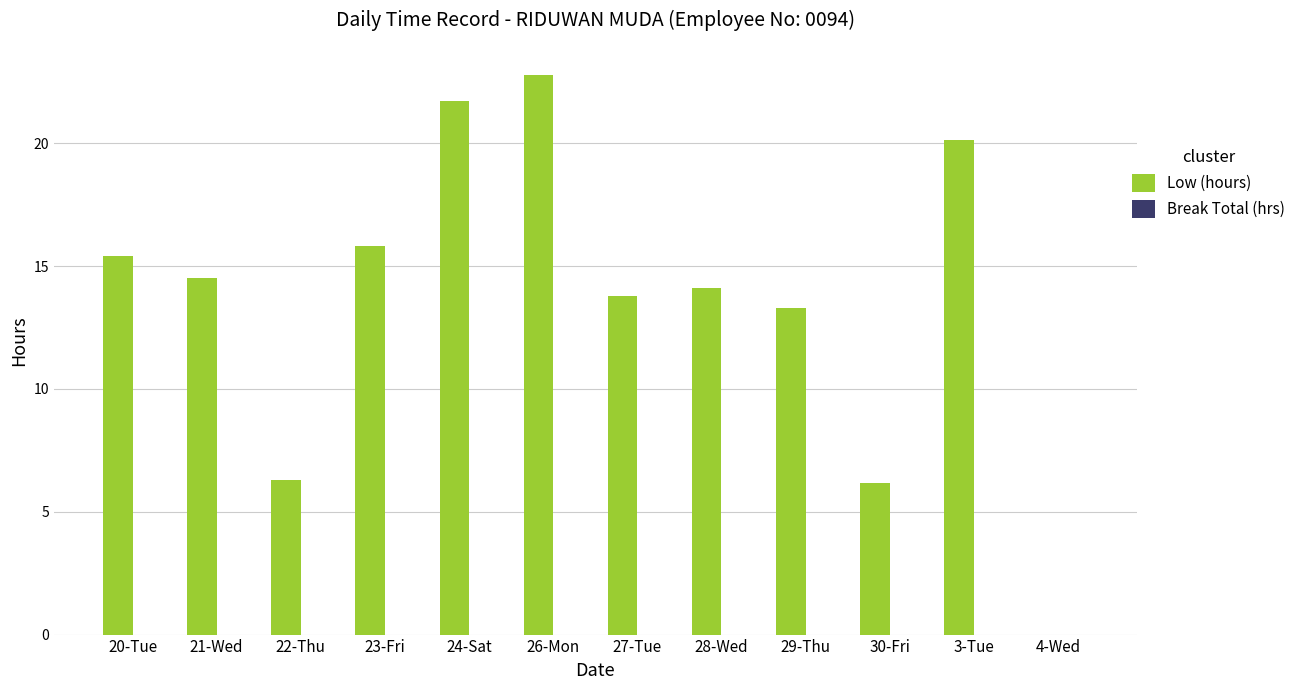

Which label corresponds to the largest value in the chart?

26-Mon